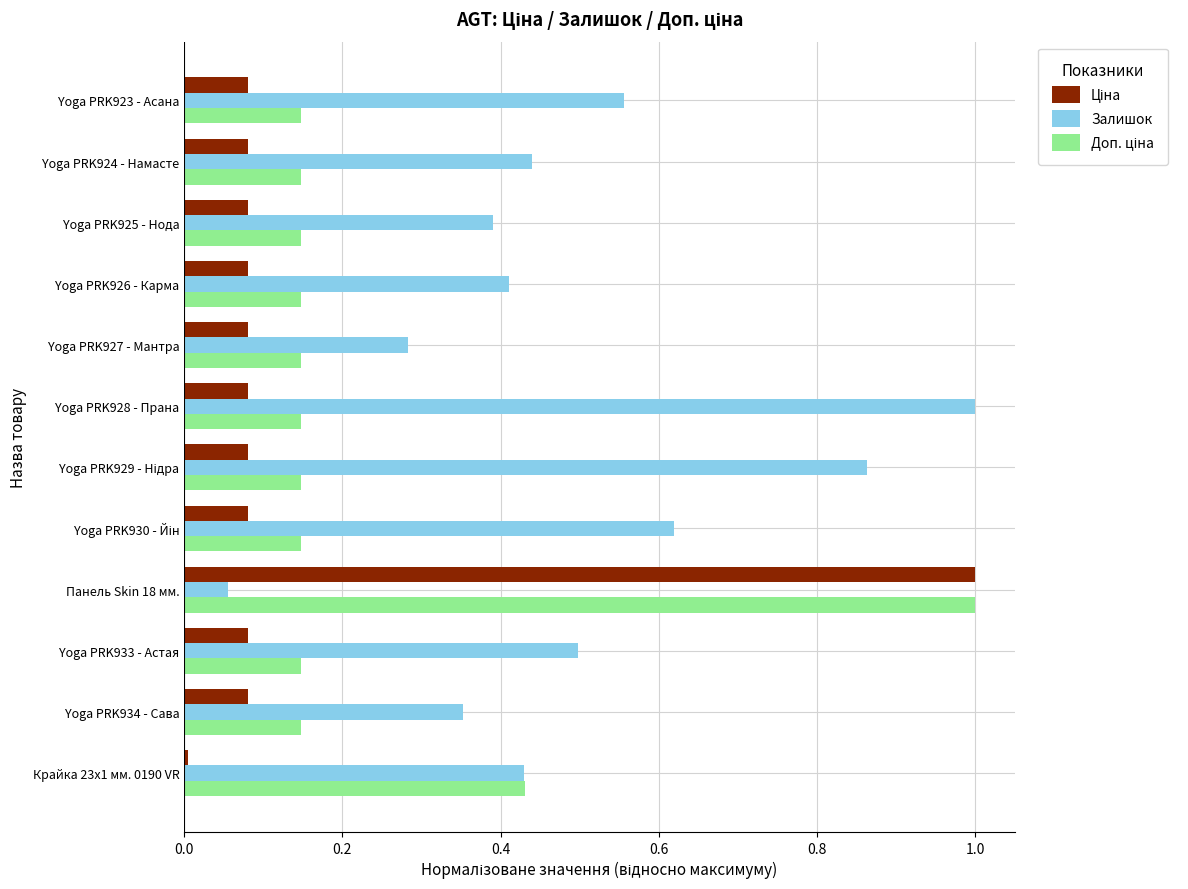

At which category does the chart reach its minimum across all series?

Крайка 23x1 мм. 0190 VR